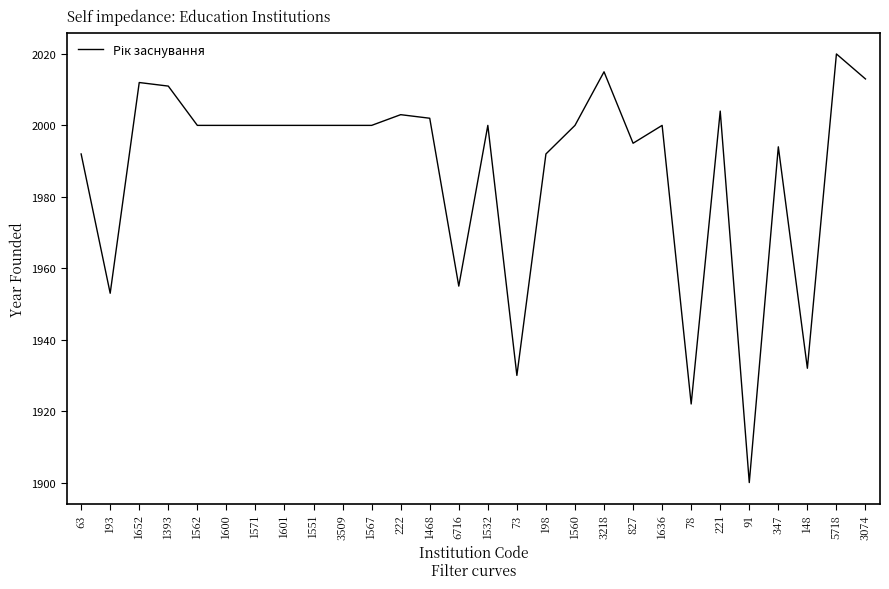

What value does the data have at 221?

2004